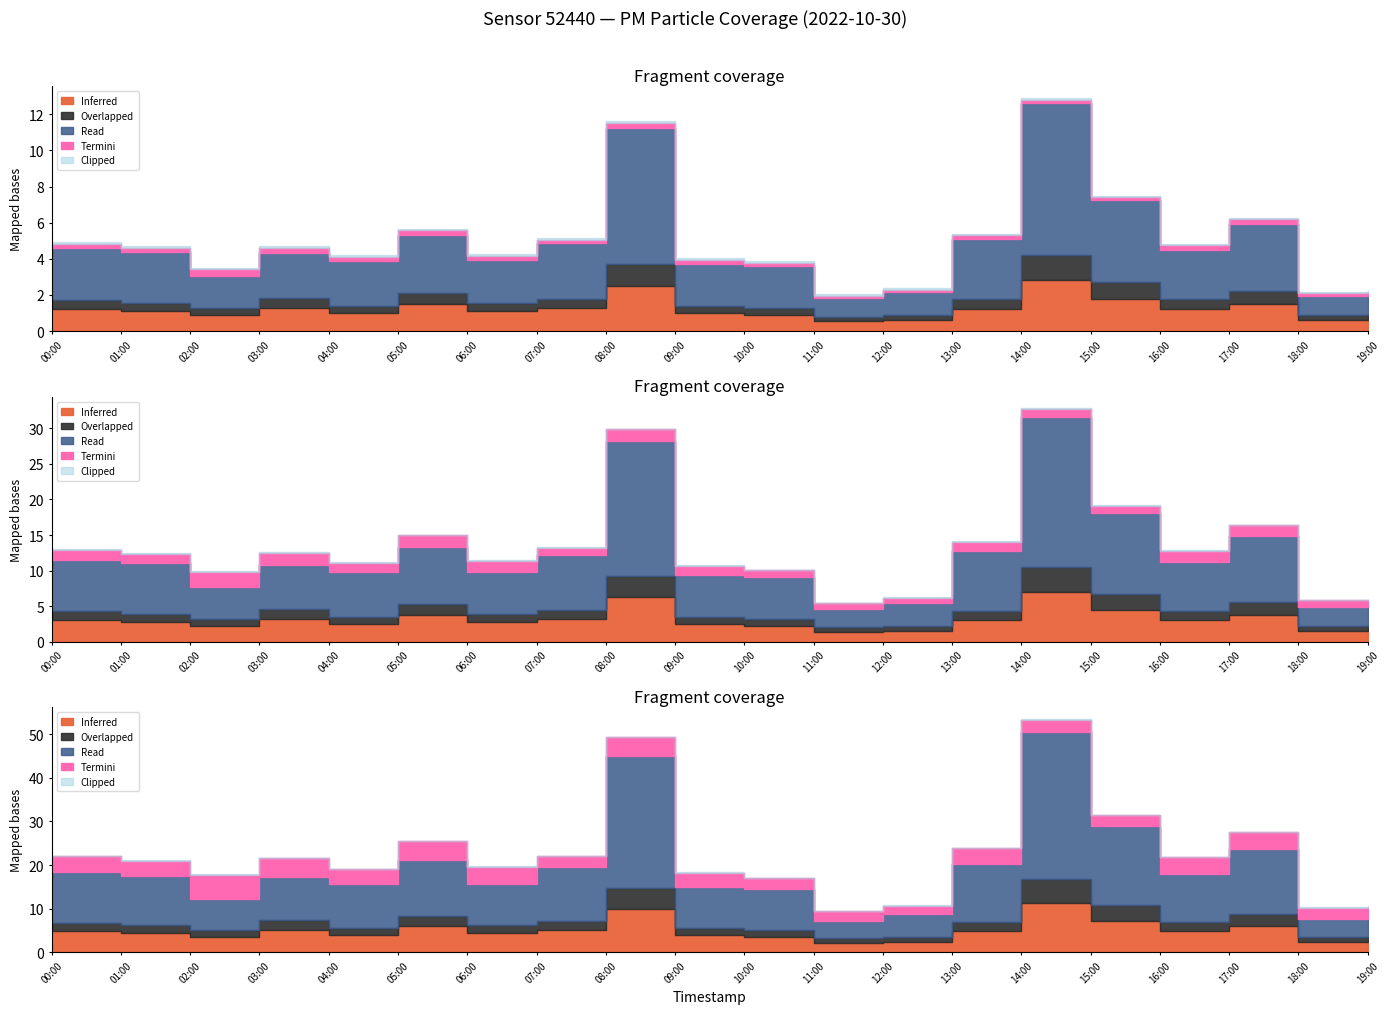

In P1, how many points are lower than both neighbors (excluding endpoints)?

6